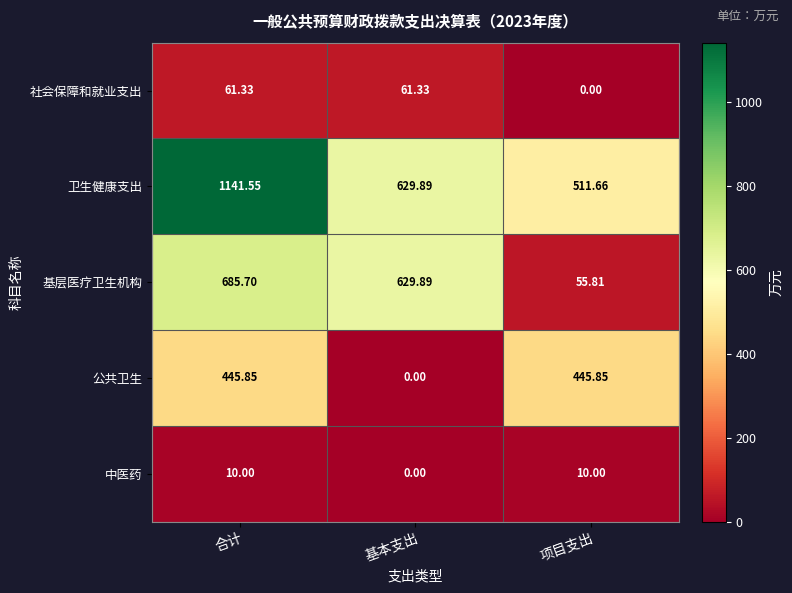

At which label is 基层医疗卫生机构 closest to 370?

基本支出